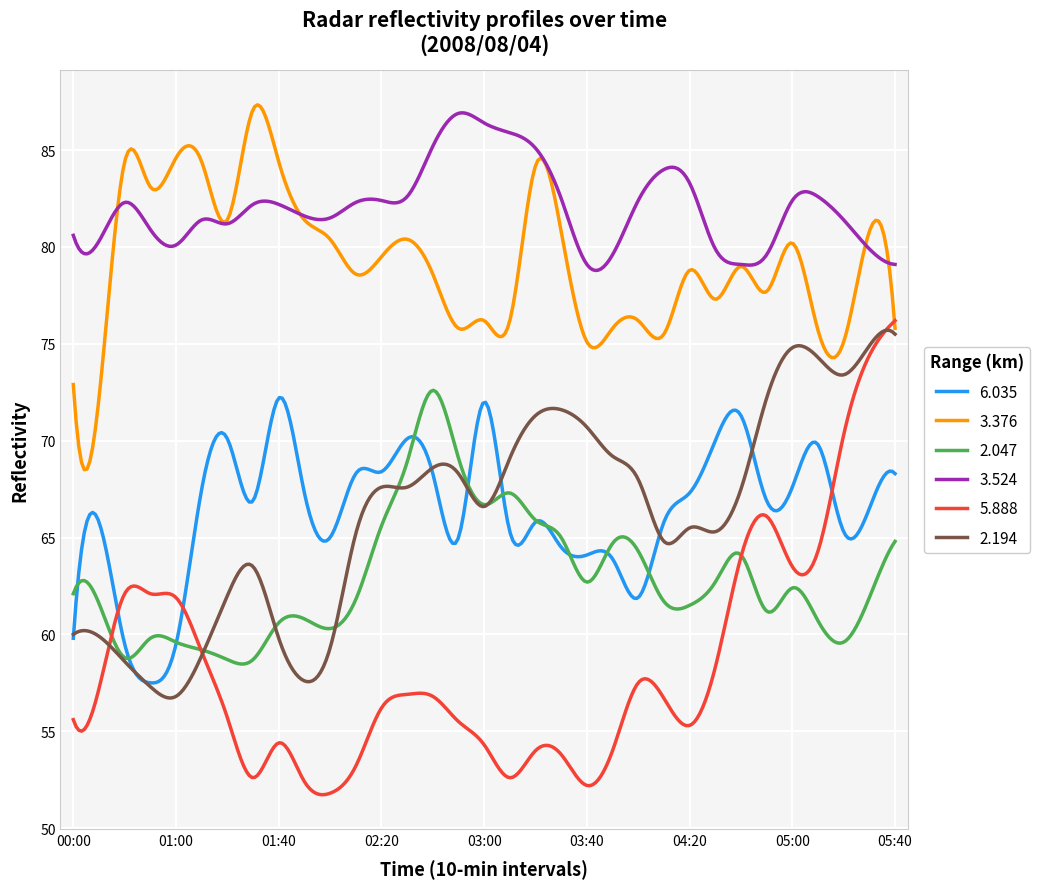

Which series has the largest total across all categories?

3.524